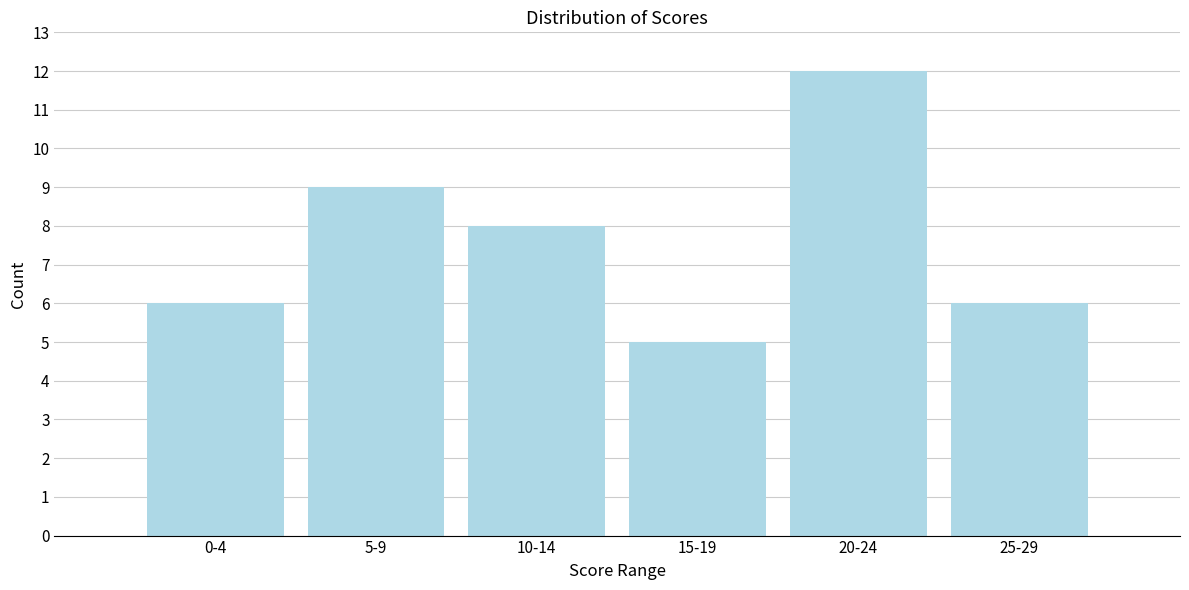

Reading left to right, list all the values displayed in this chart.

0-4=6	5-9=9	10-14=8	15-19=5	20-24=12	25-29=6